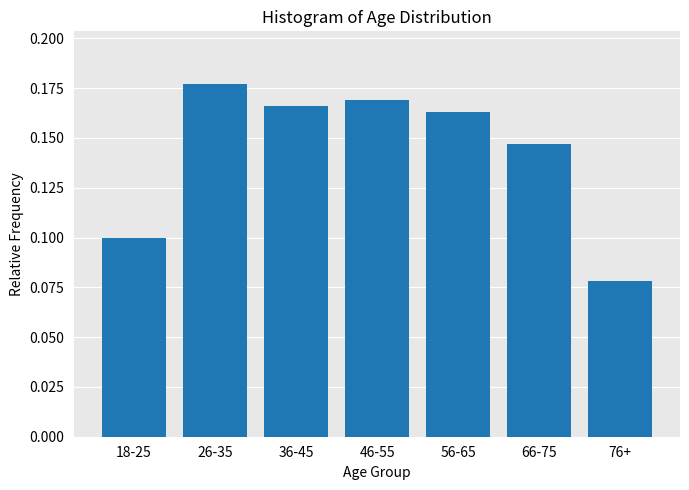

What is the label of the 6th bar from the left?

66-75